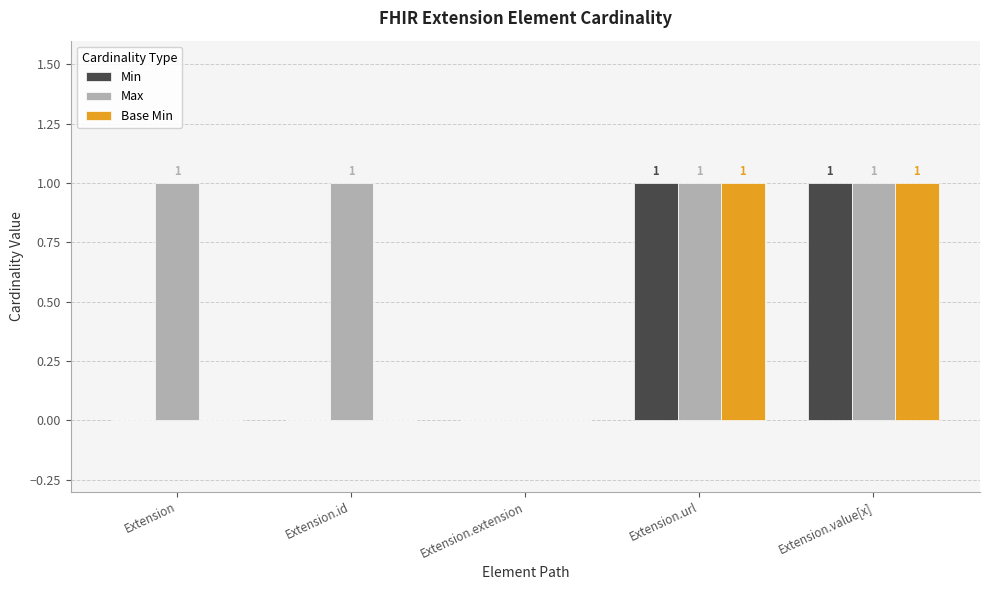

What are all the series names shown in the legend?

Min, Max, Base Min